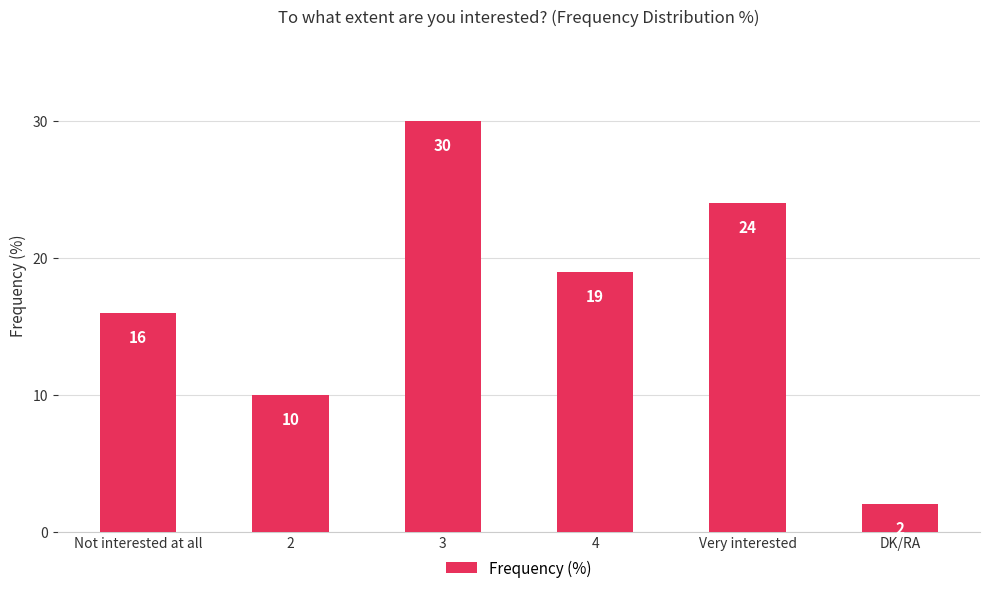

What position from the right is Very interested?

2